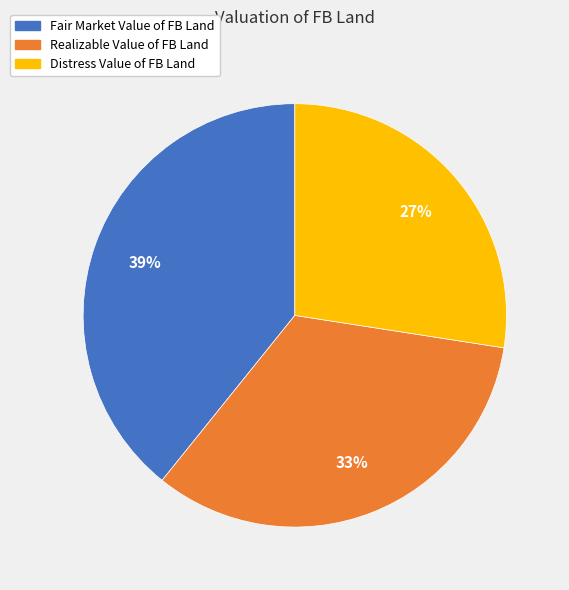

Between Distress Value of FB Land and Fair Market Value of FB Land, which is larger?

Fair Market Value of FB Land